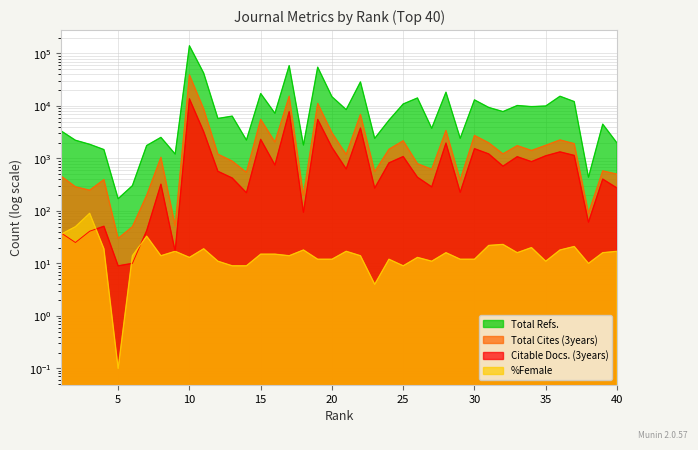

True or false: Total Refs. and Total Cites (3years) cross at least once.

False